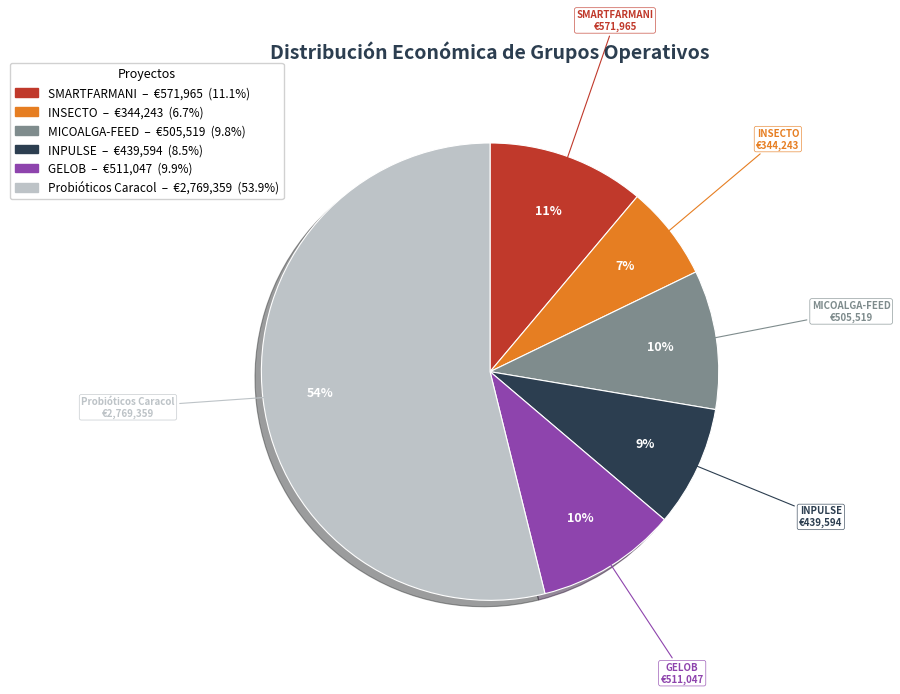

The Probióticos Caracol slice represents 54% of the pie. True or false?

True